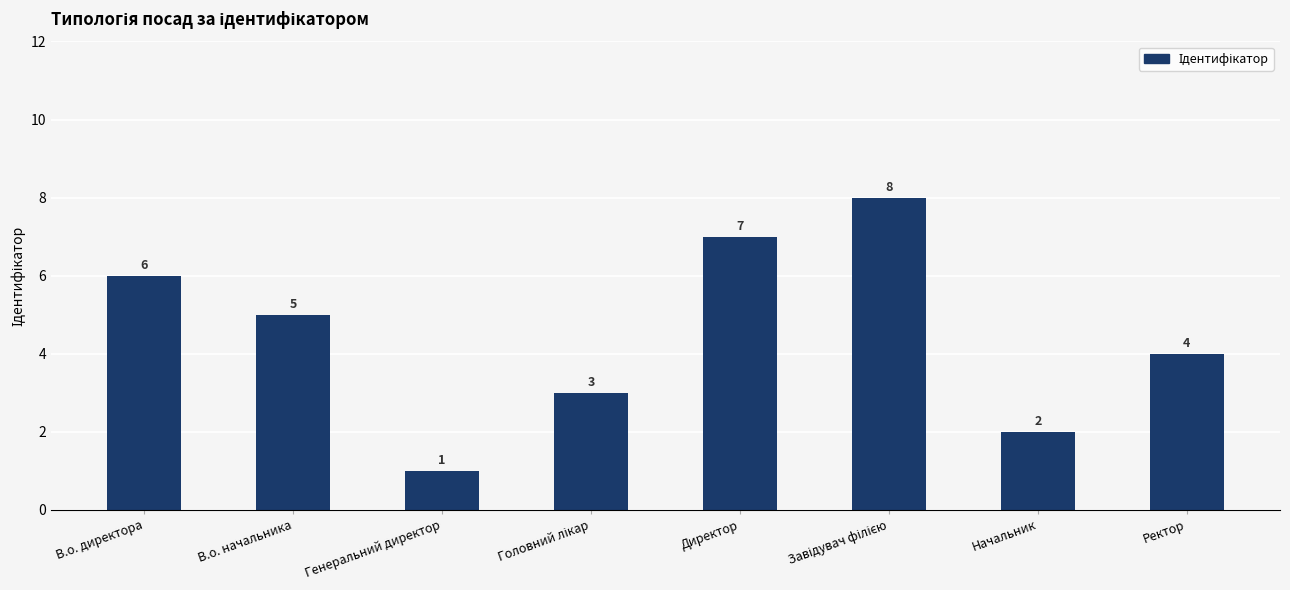

How many series are shown in this chart?

1